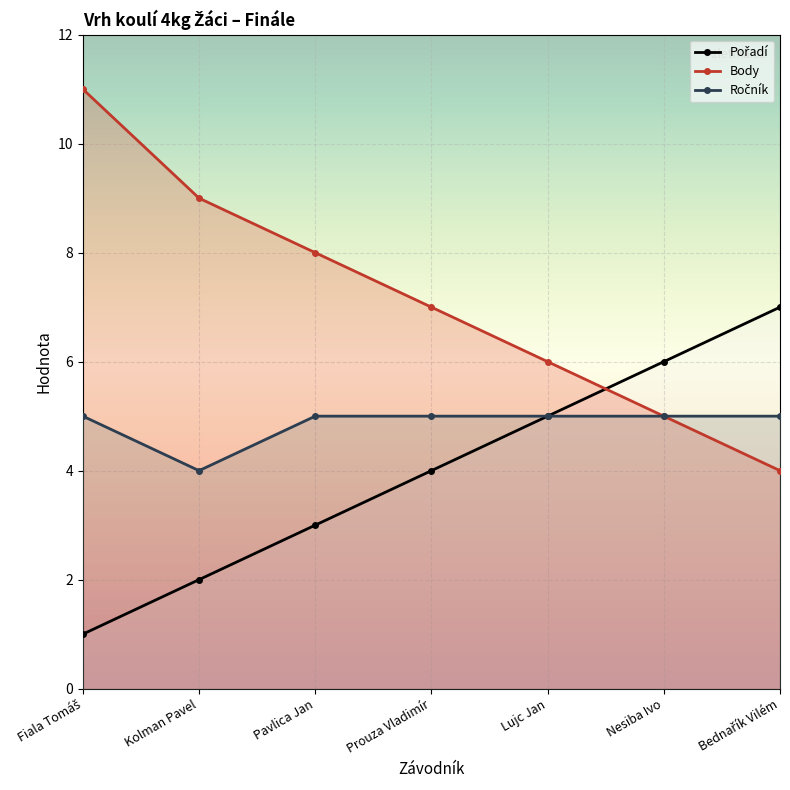

Where does the Pořadí series first go above 4?

Lujc Jan